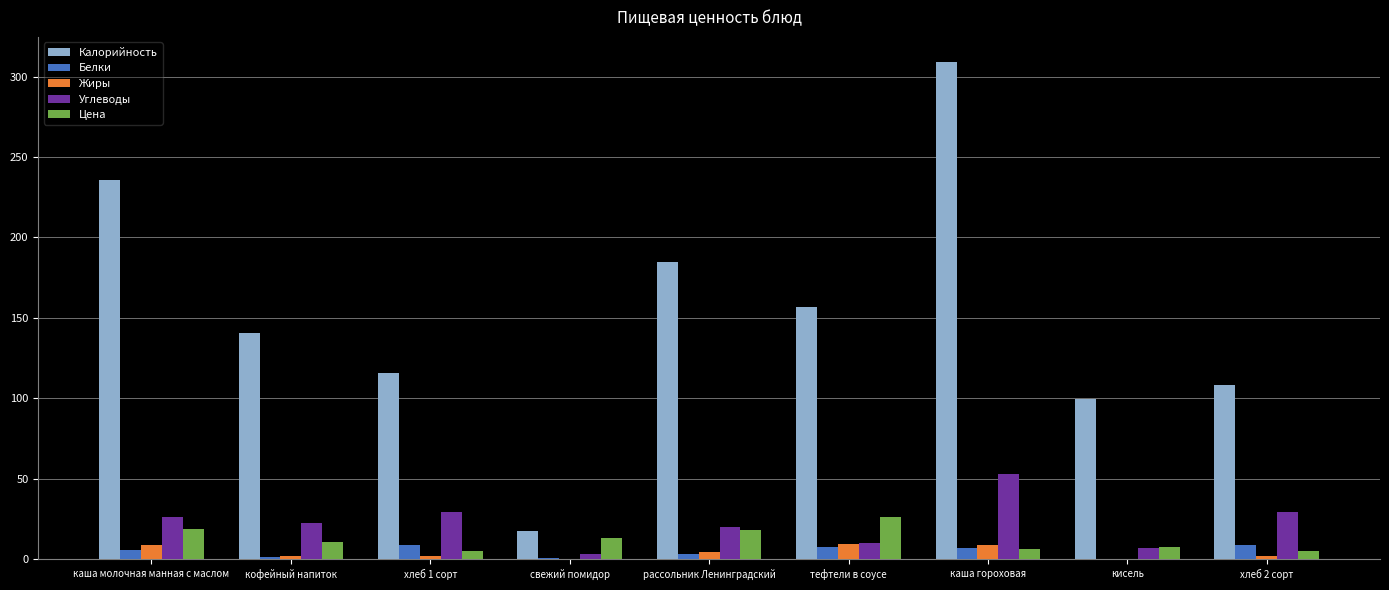

Is it true that Углеводы equals 52.7 at каша гороховая?

True